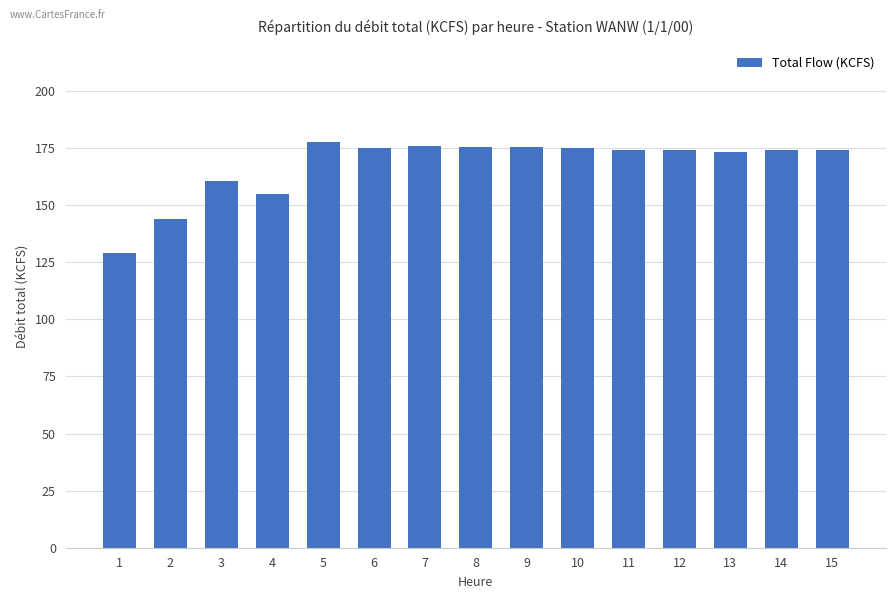

Count the number of categories in the chart.

15